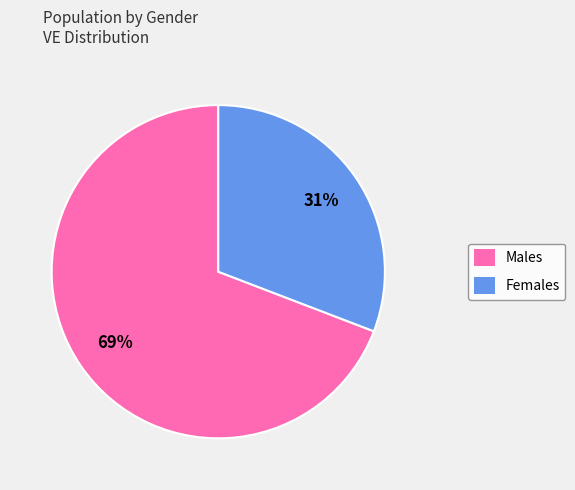

Which slice represents more than half of the pie?

Males